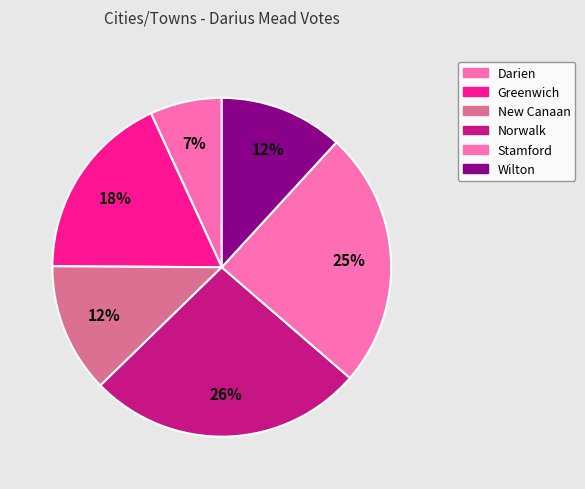

How many slices are in this pie chart?

6